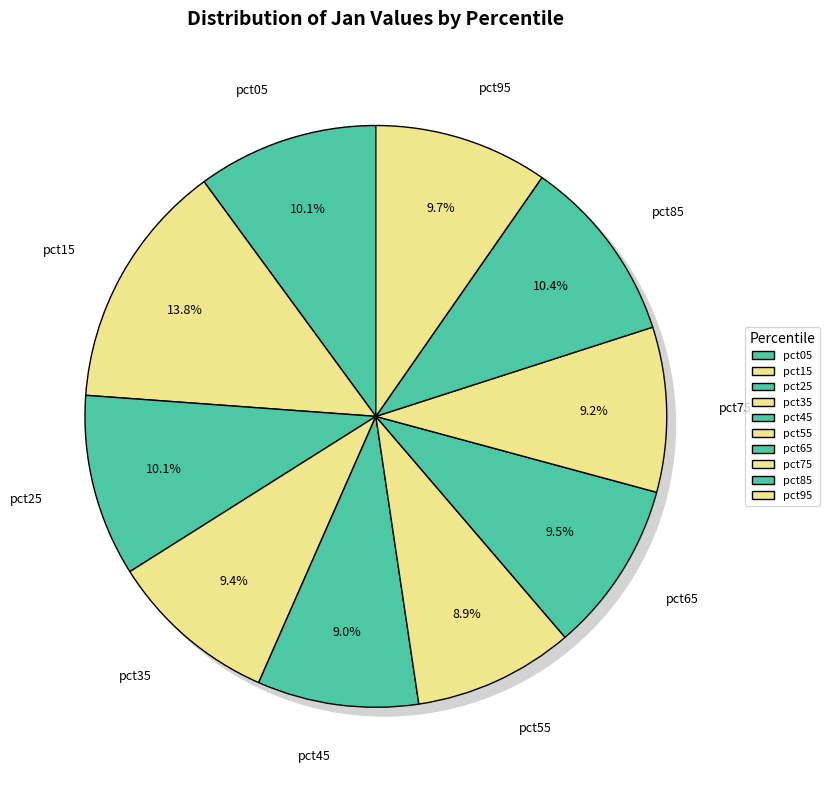

To the nearest percent, what portion does pct65 represent?

10%